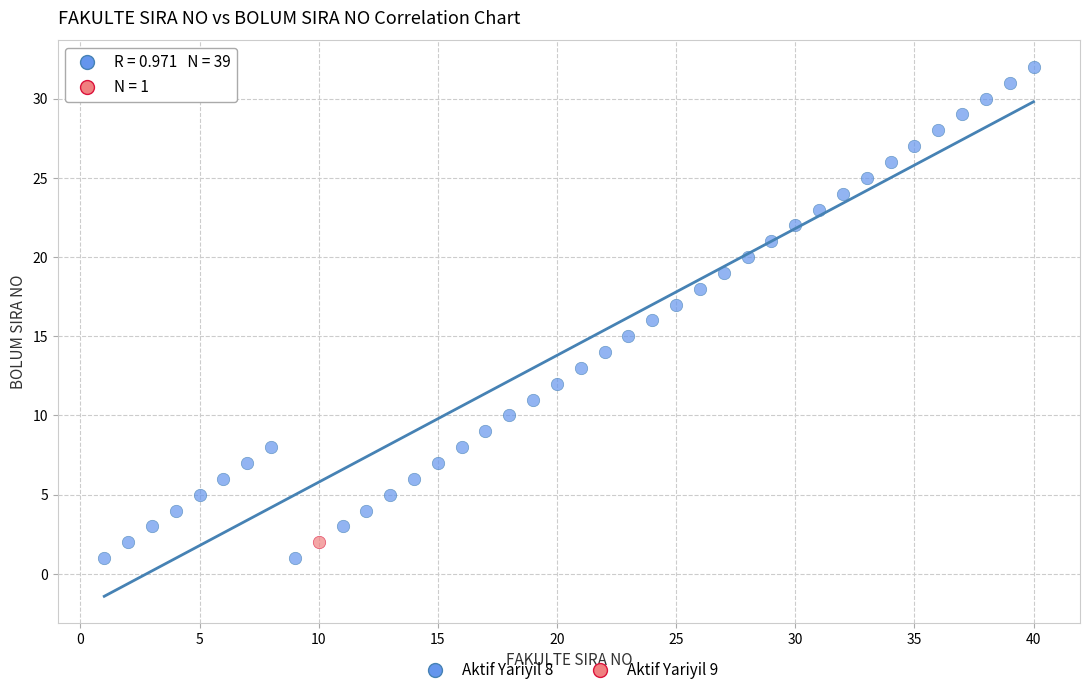

What are all the series names shown in the legend?

Aktif Yariyil 8, Aktif Yariyil 9